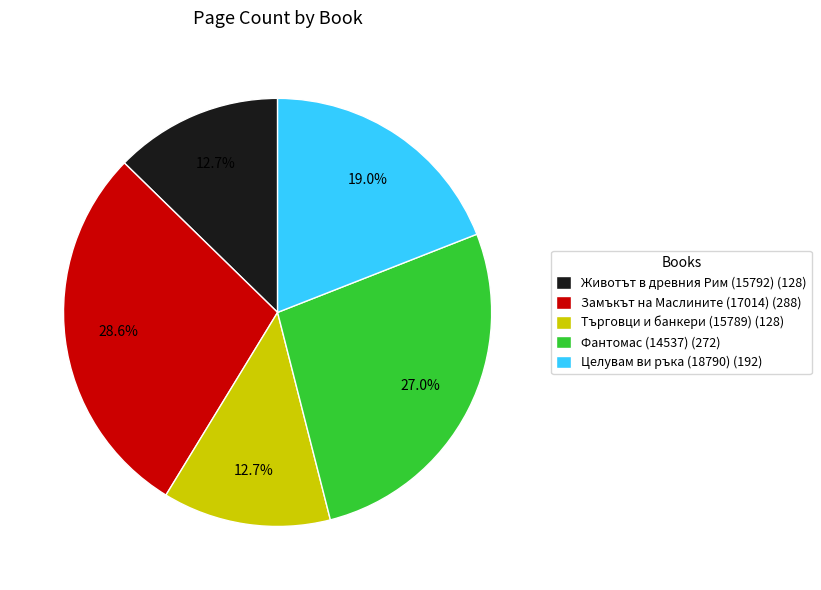

Does Животът в древния Рим (15792) (128) represent more than half of the total?

No